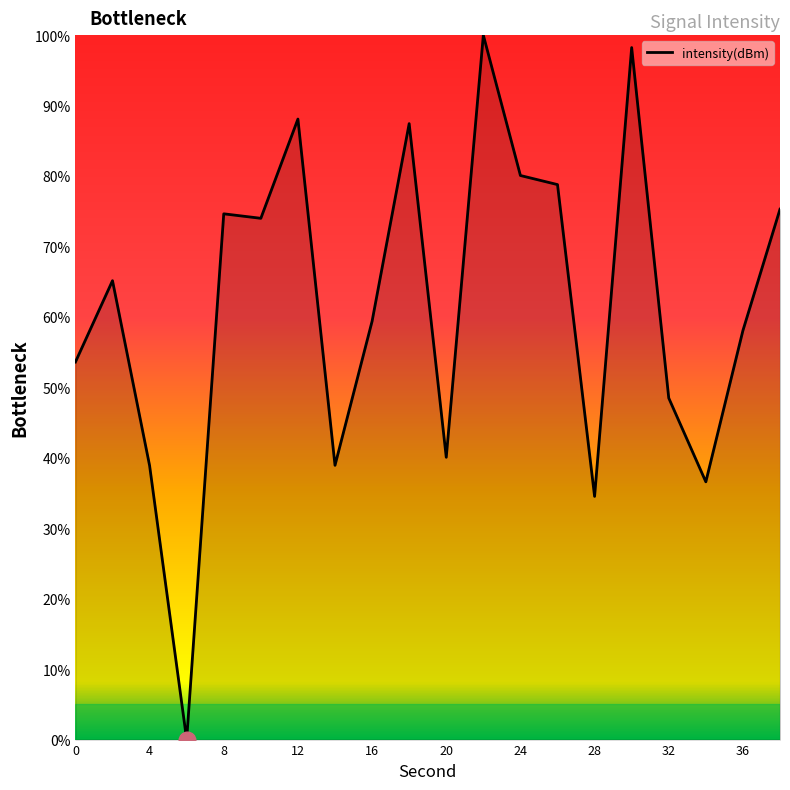

What is the greatest value displayed?

100.0